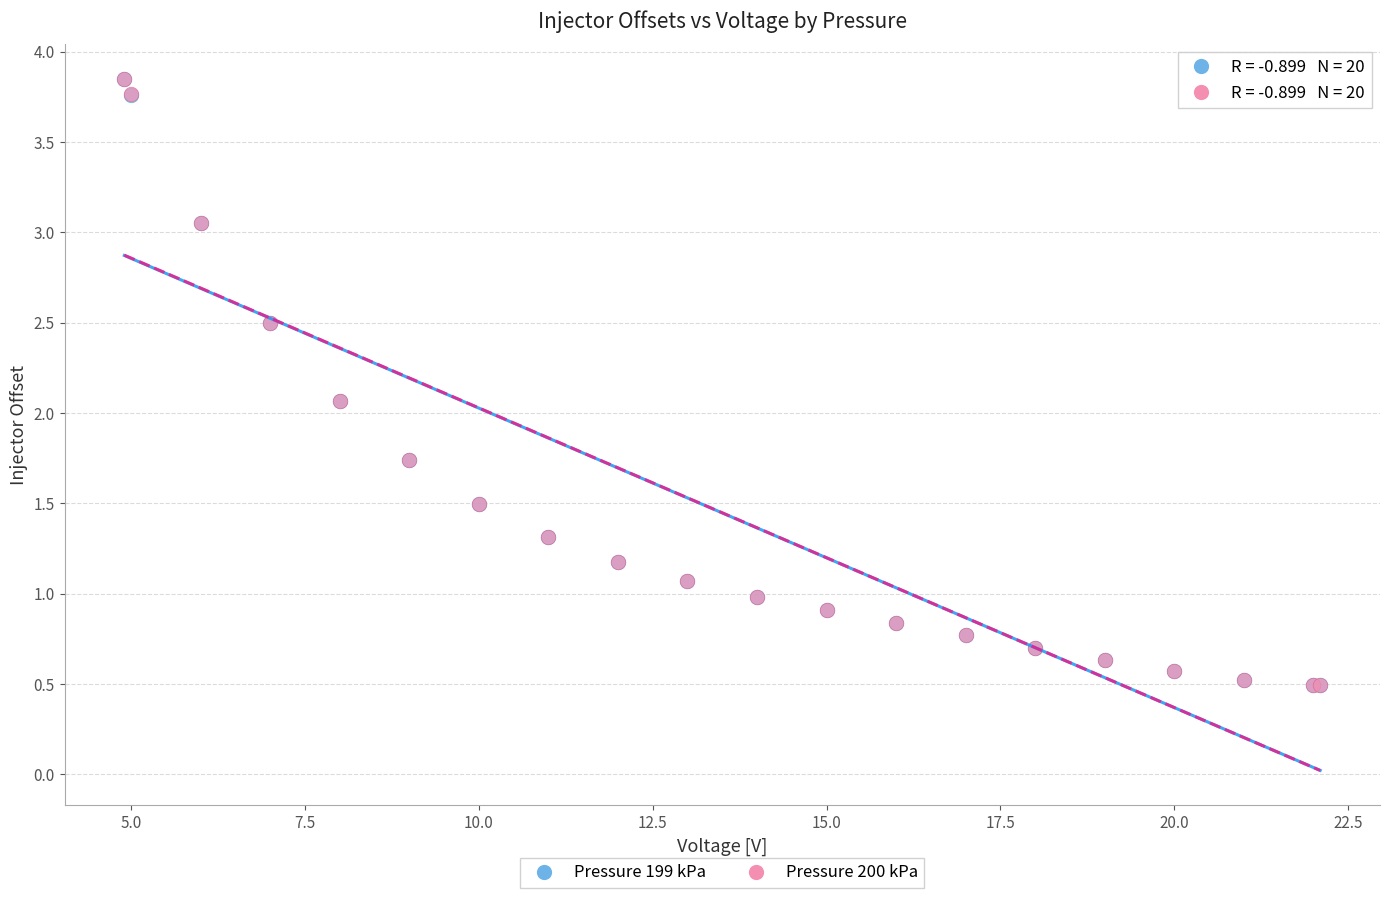

What are all the series names shown in the legend?

Pressure 199 kPa, Pressure 200 kPa